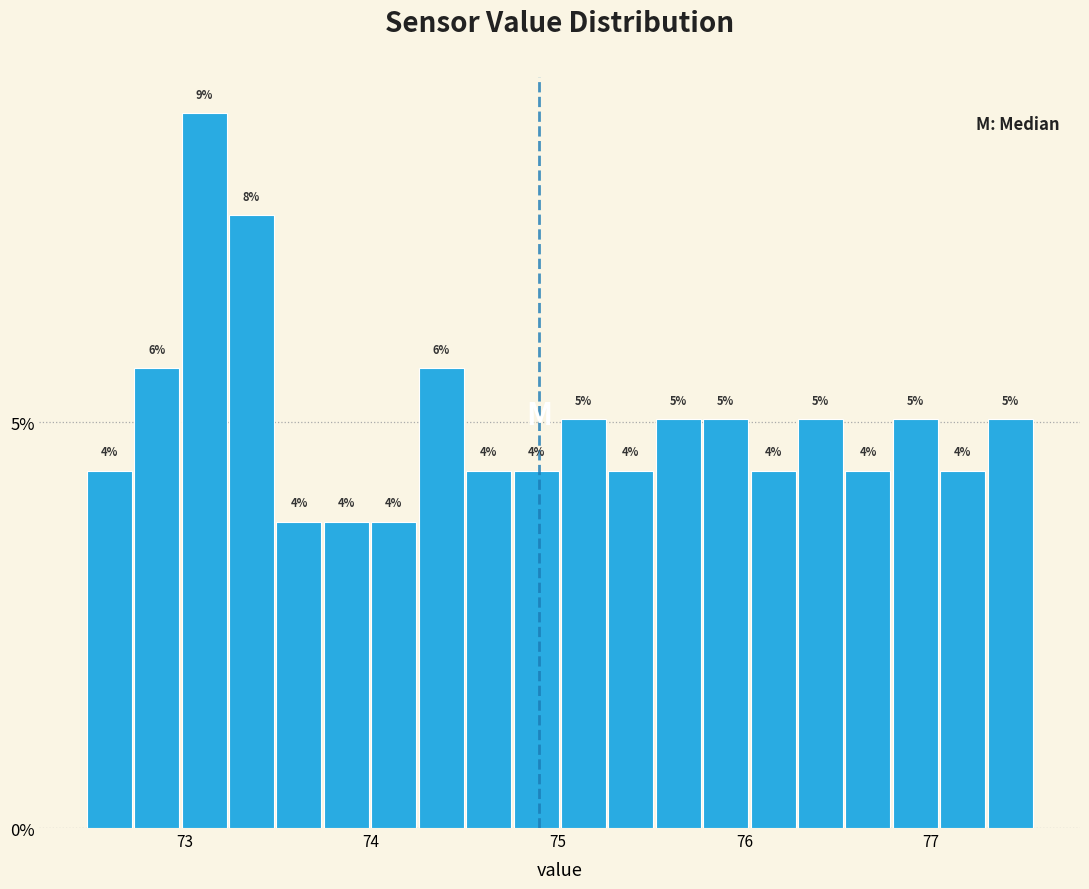

Read against the x-axis, roughly where is the centre of the tallest bar?

73.1